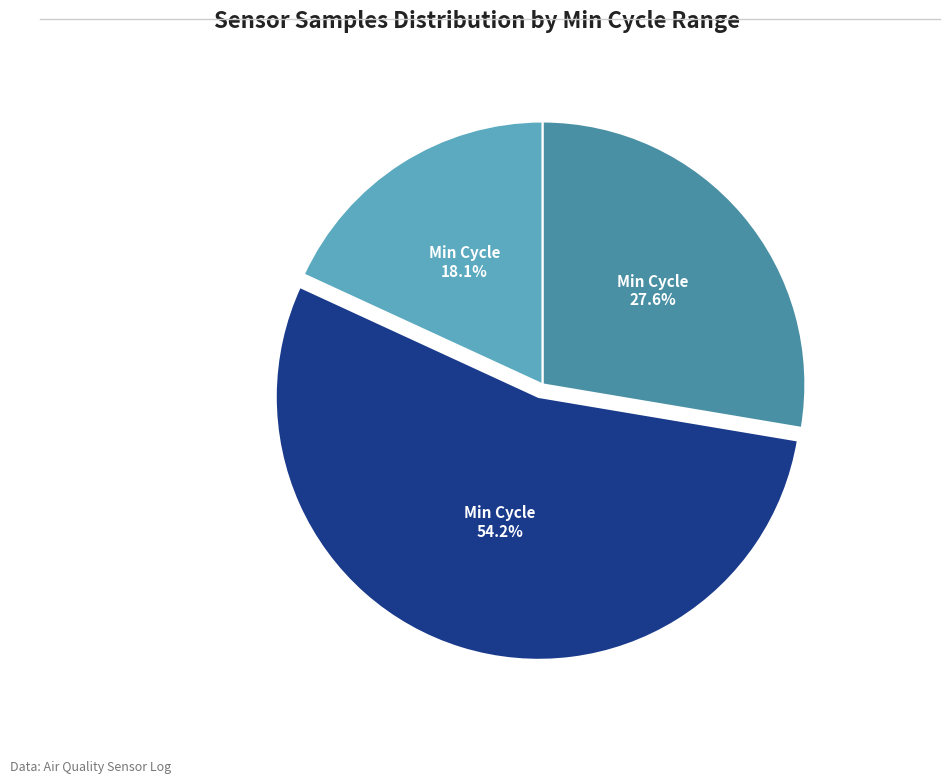

Does any single category account for the majority?

Yes